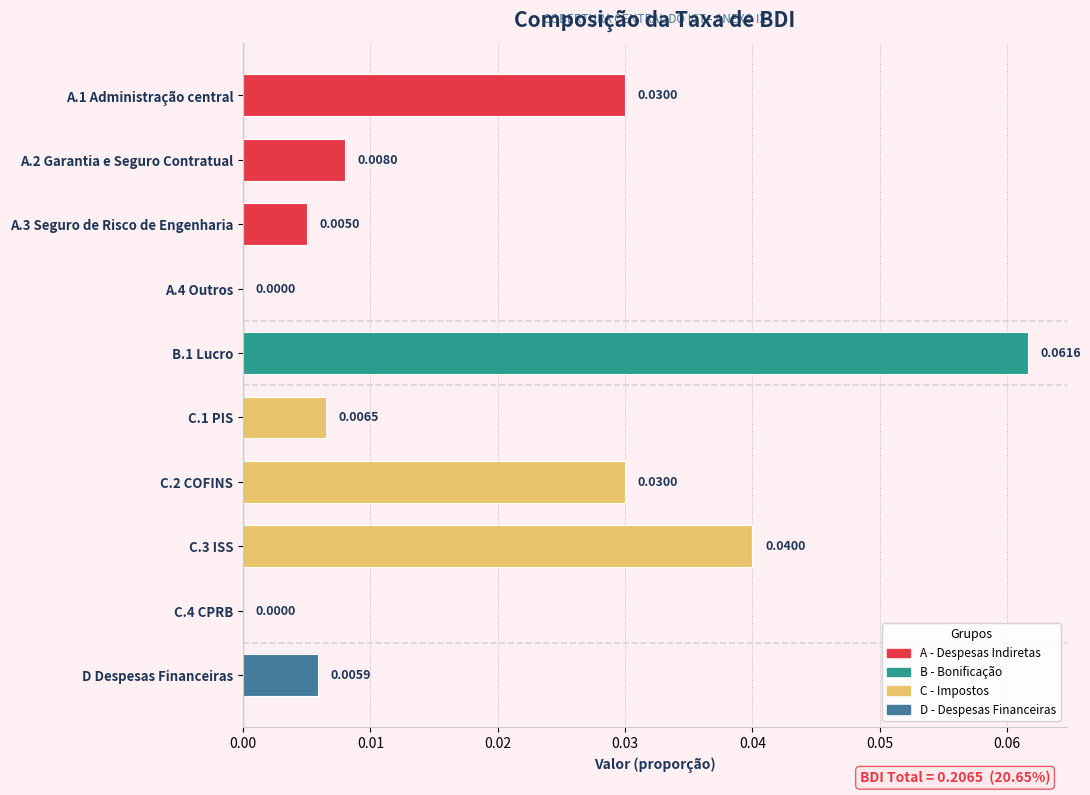

Which has a higher value, C.4 CPRB or C.2 COFINS?

C.2 COFINS